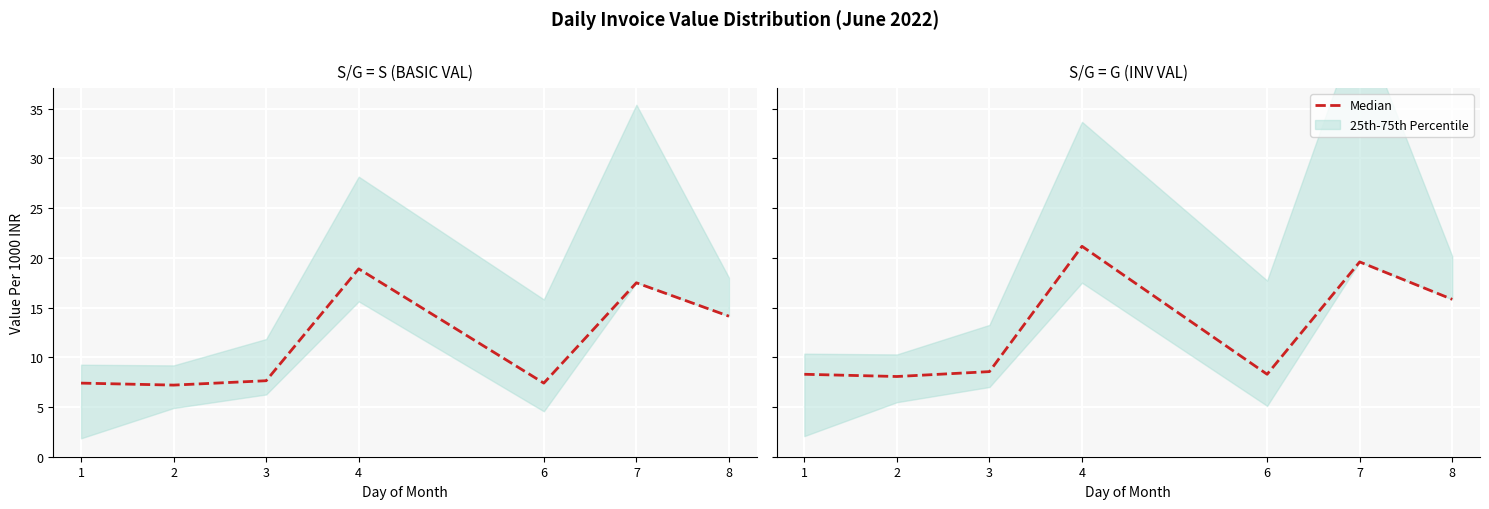

What is the sum of the values at 8 and 6?

24.1